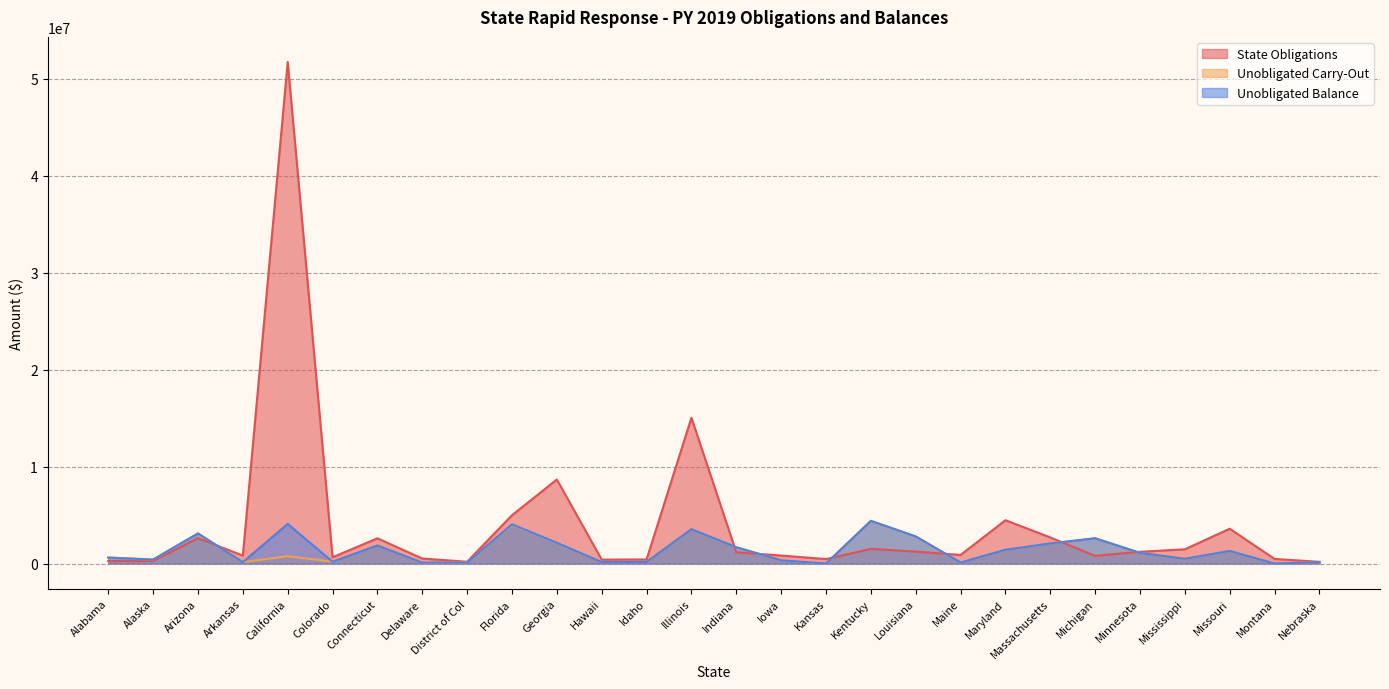

Rank the series at Colorado from lowest to highest value.

Unobligated Carry-Out, Unobligated Balance, State Obligations